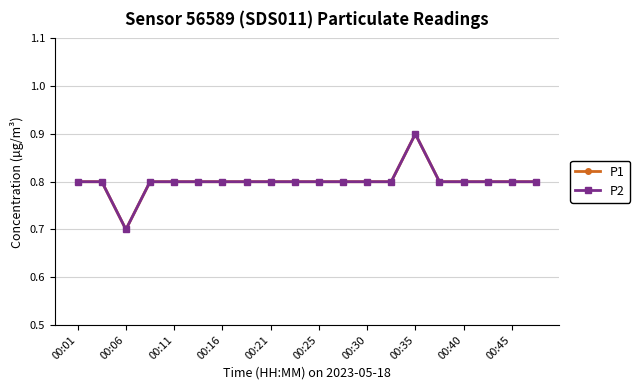

Is this an area chart (filled region under the line)?

No